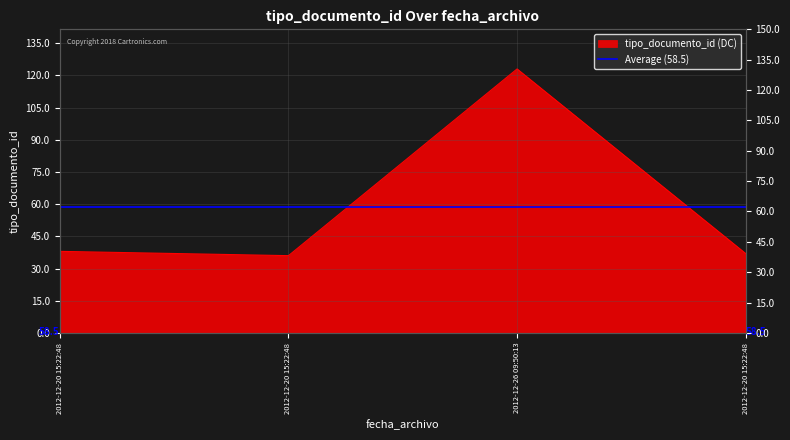

How many lines are shown in the chart?

1